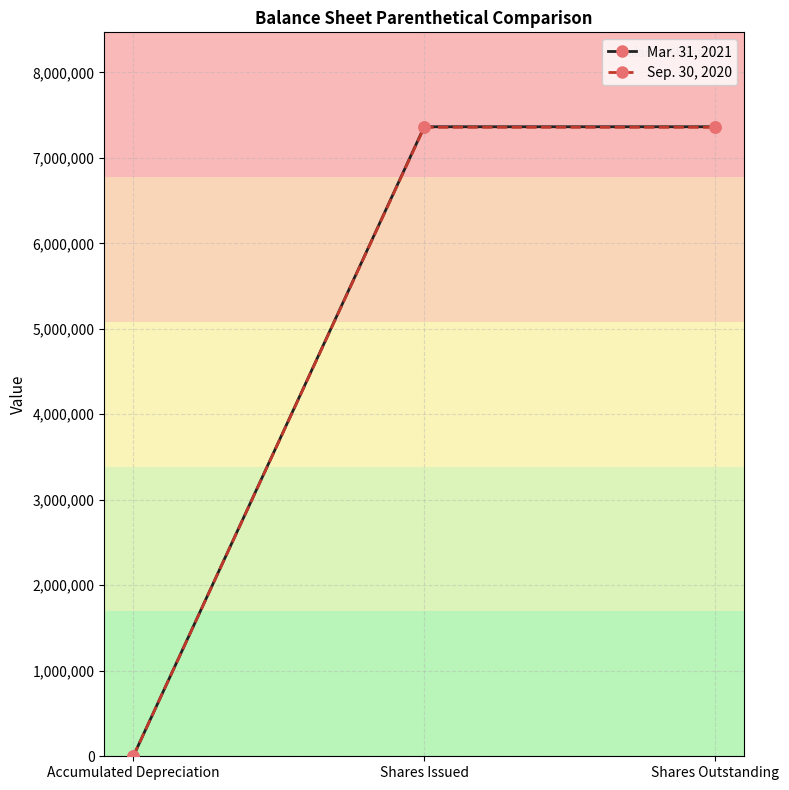

Is the value of Sep. 30, 2020 at Accumulated Depreciation greater than the value of Mar. 31, 2021 at Shares Issued?

No